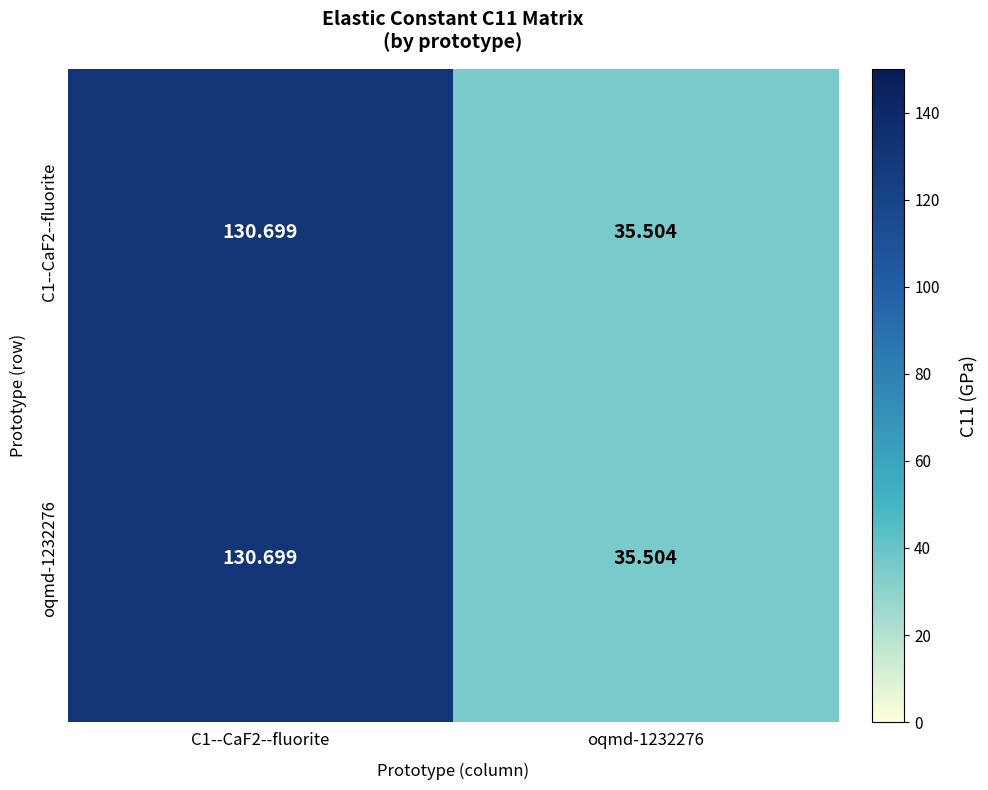

How many data points in oqmd-1232276 are less than 130?

1